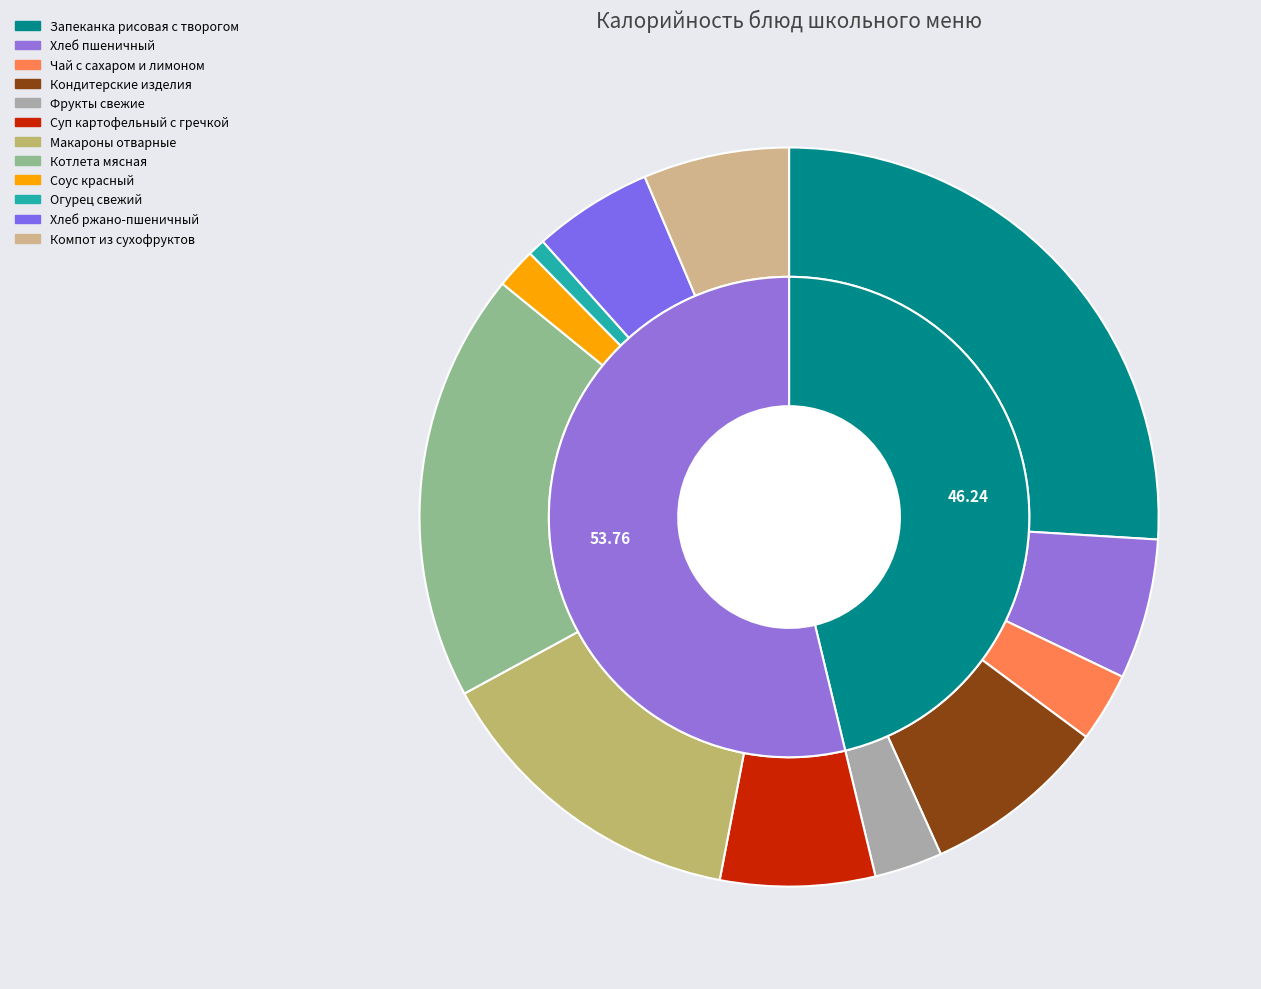

Combined, do Суп картофельный с гречкой and Чай с сахаром и лимоном account for over 50%?

No